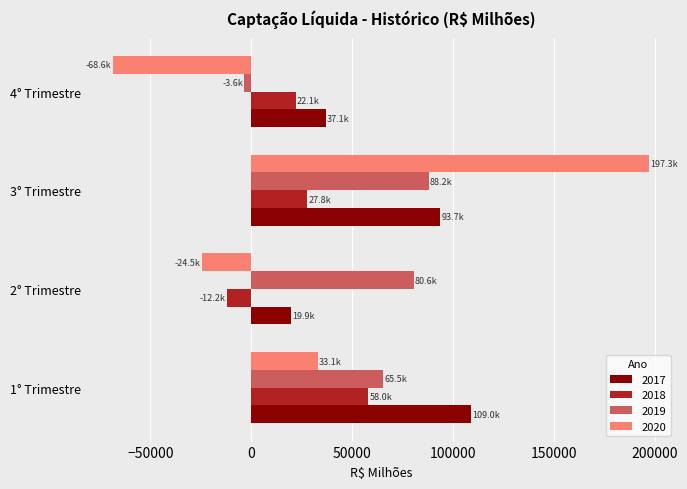

Which series has the widest spread of values?

2020